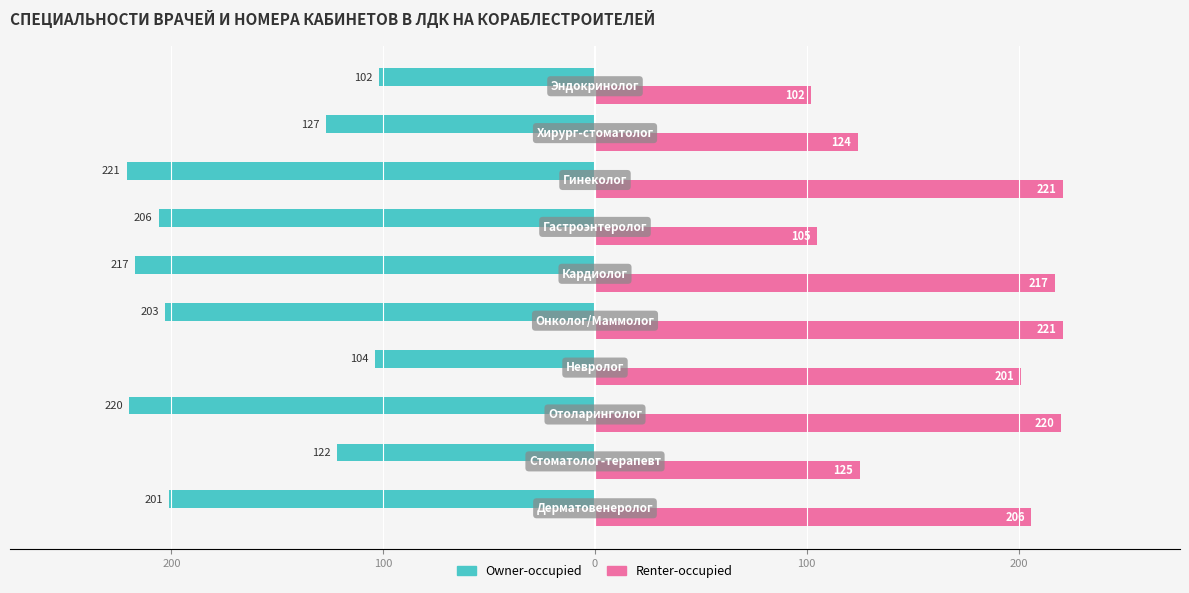

What are all the series names shown in the legend?

Owner-occupied, Renter-occupied